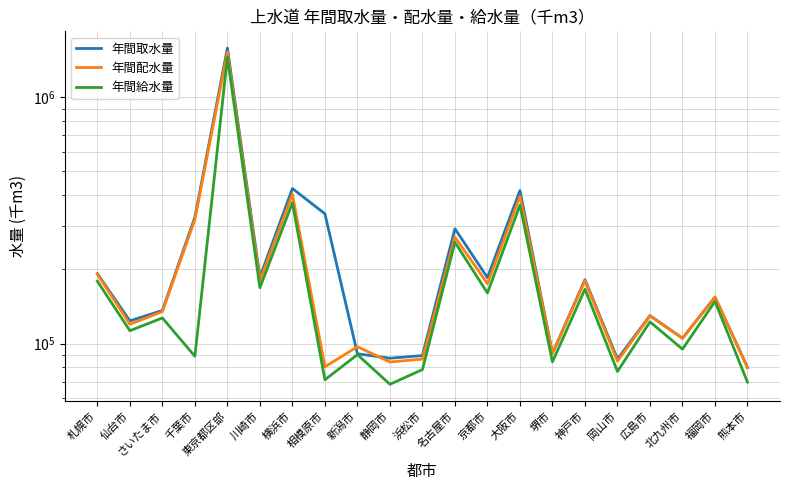

Which label corresponds to the largest value in the chart?

東京都区部